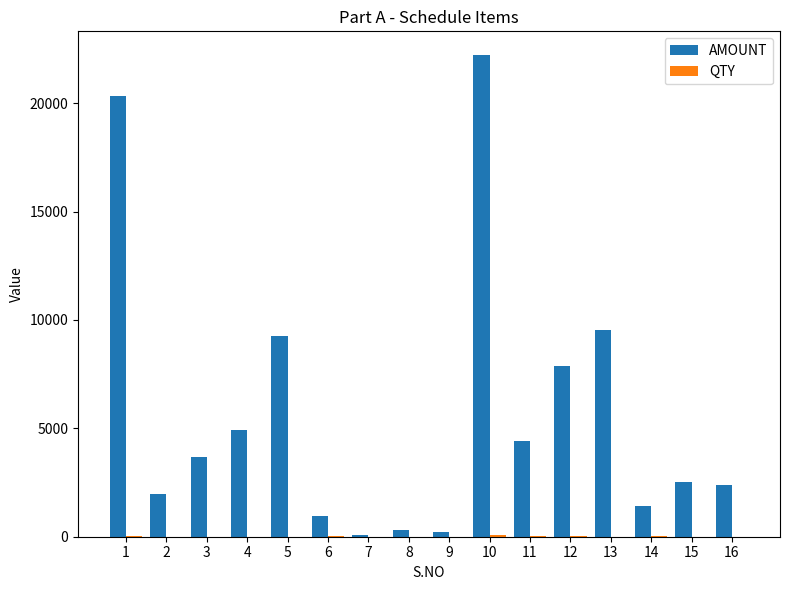

What is the maximum value shown in the chart?

22200